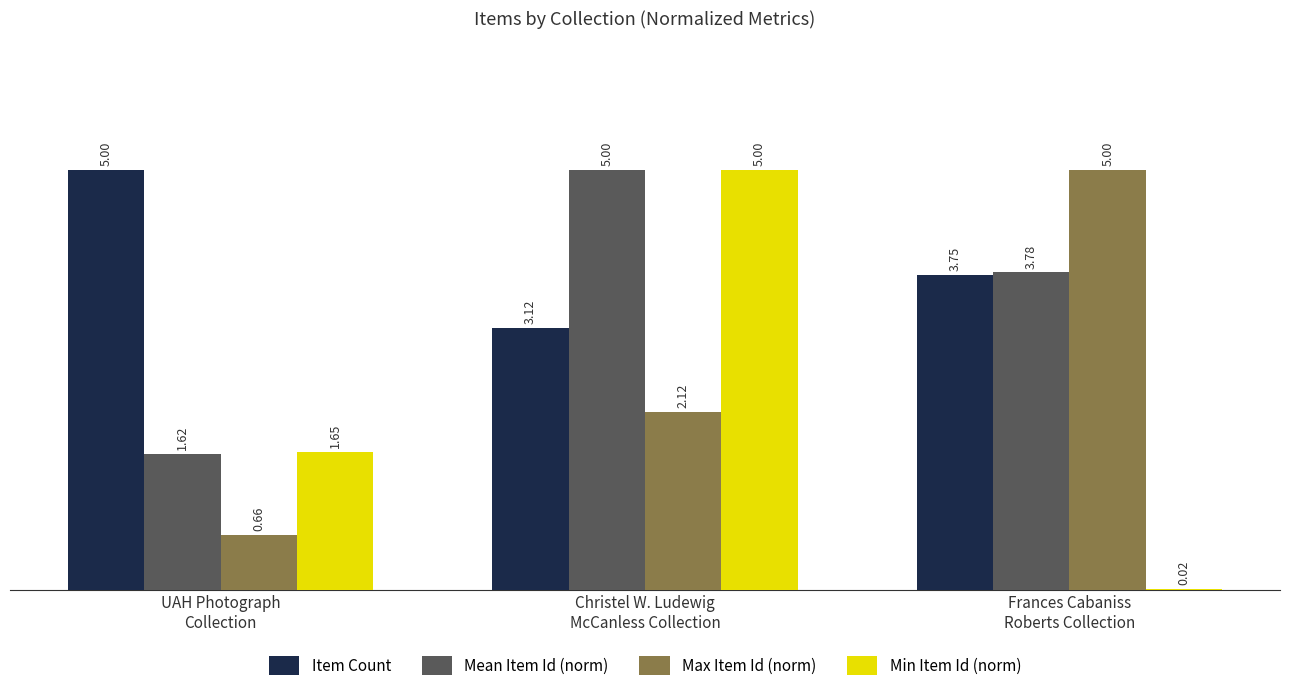

What is the maximum value for Mean Item Id (norm)?

5.0